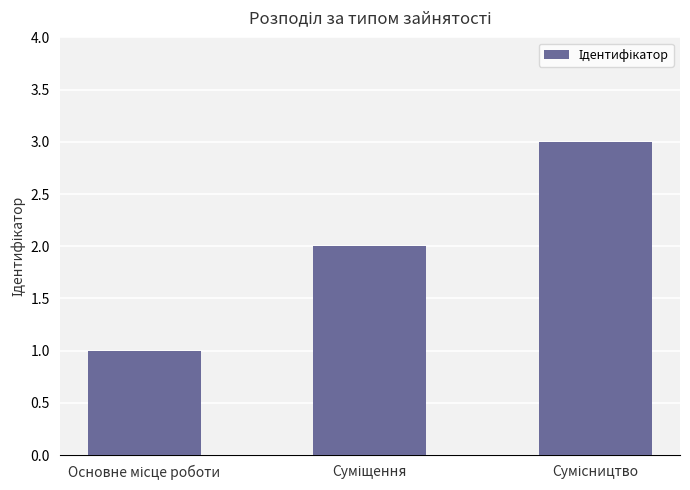

How many values are below 2?

1